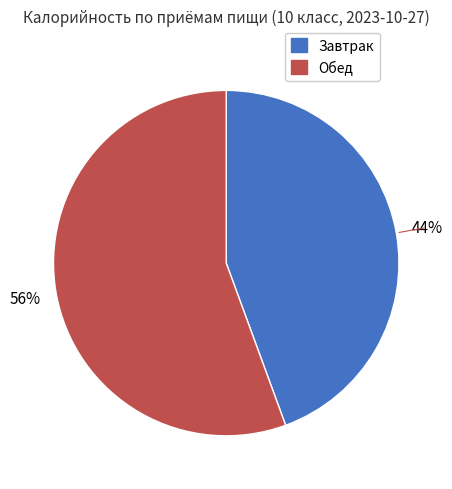

True or false: Обед accounts for 64% of the total.

False